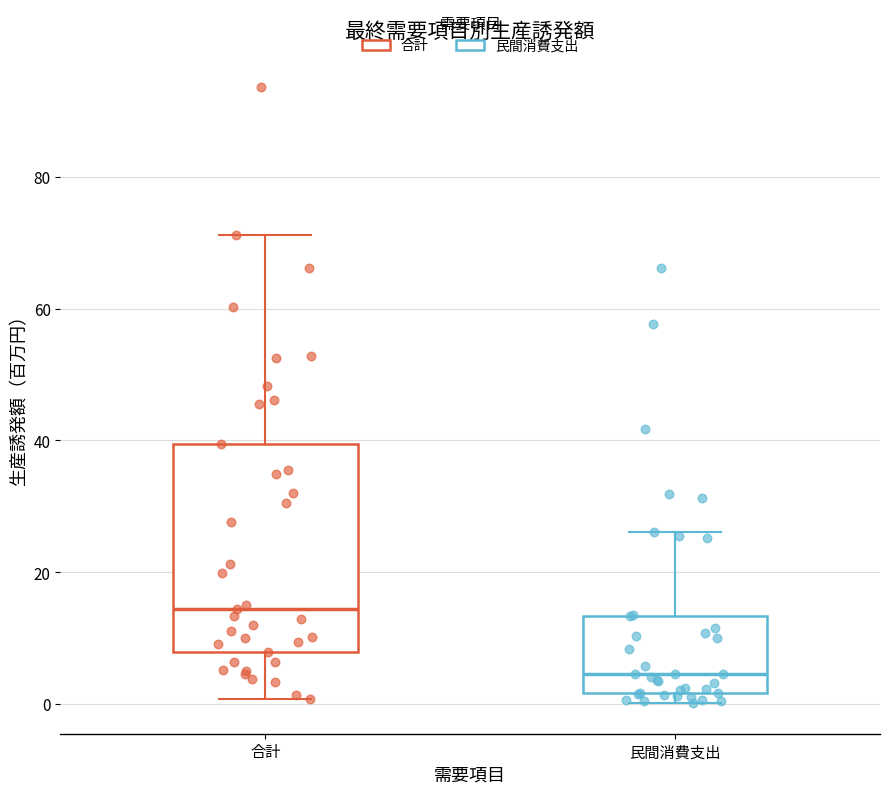

Which box's median line is the lowest?

民間消費支出